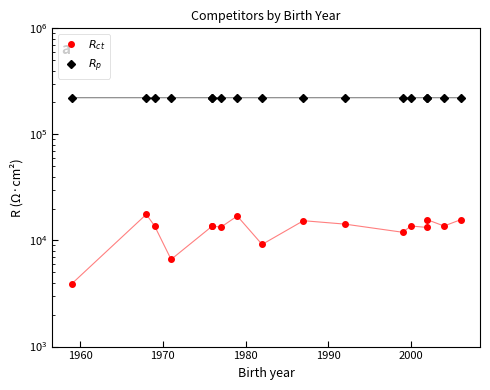

What is the difference between the highest and lowest values at 1990?

208103